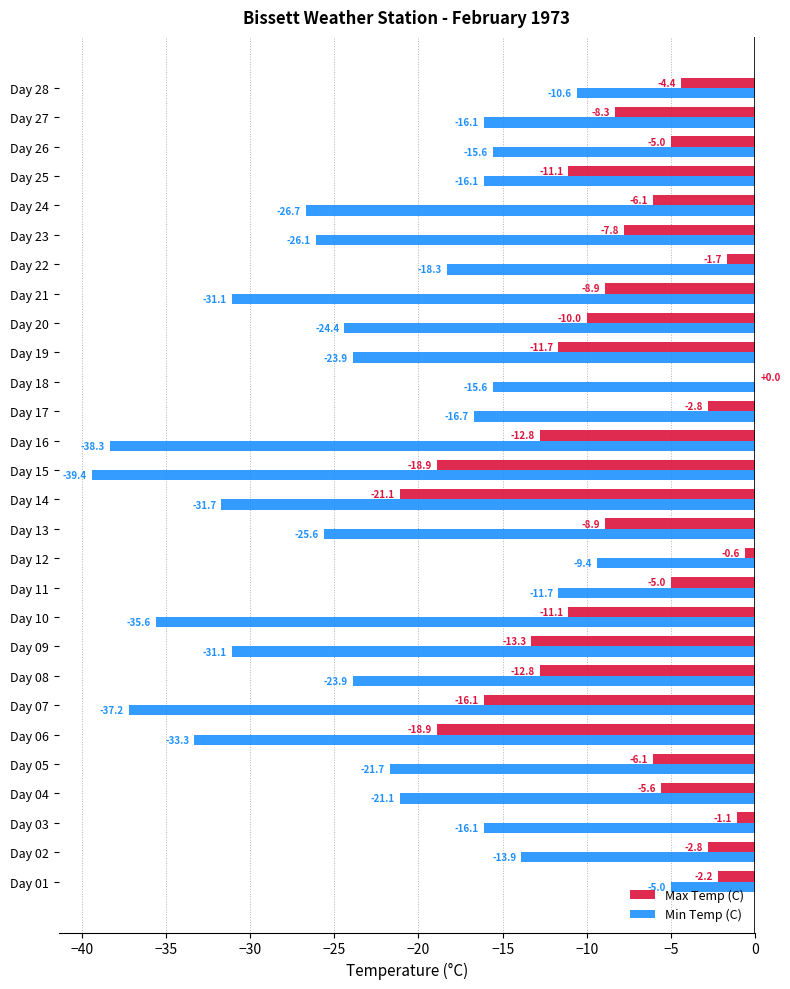

Which series changed the most between Day 01 and Day 03?

Min Temp (C)